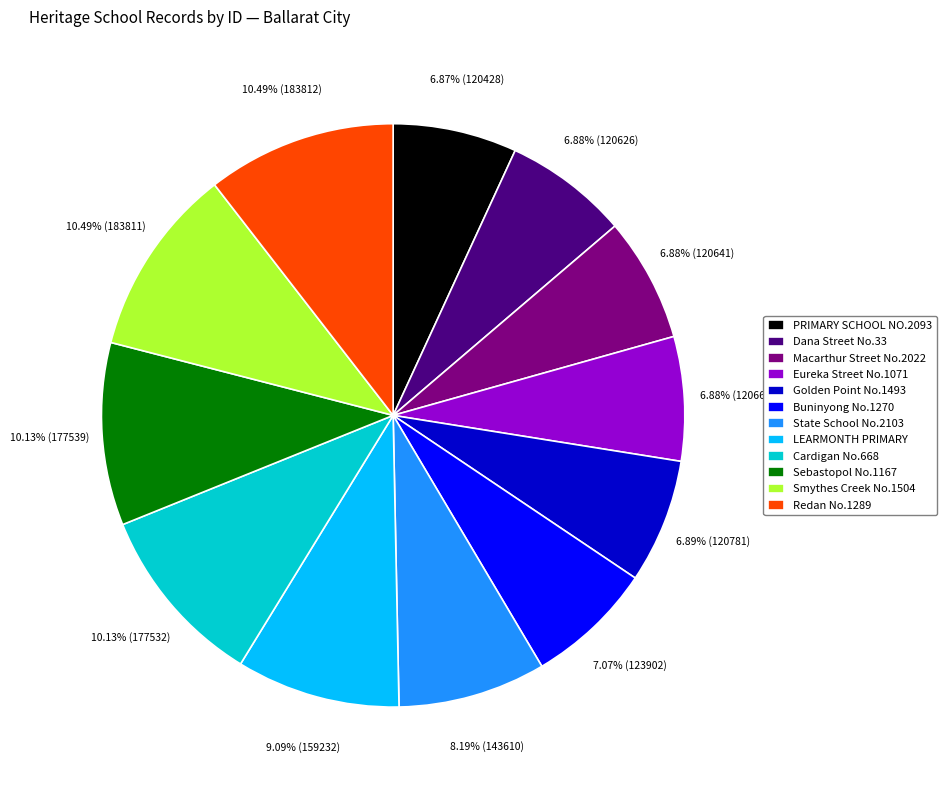

Between Smythes Creek No.1504 and LEARMONTH PRIMARY, which is larger?

Smythes Creek No.1504